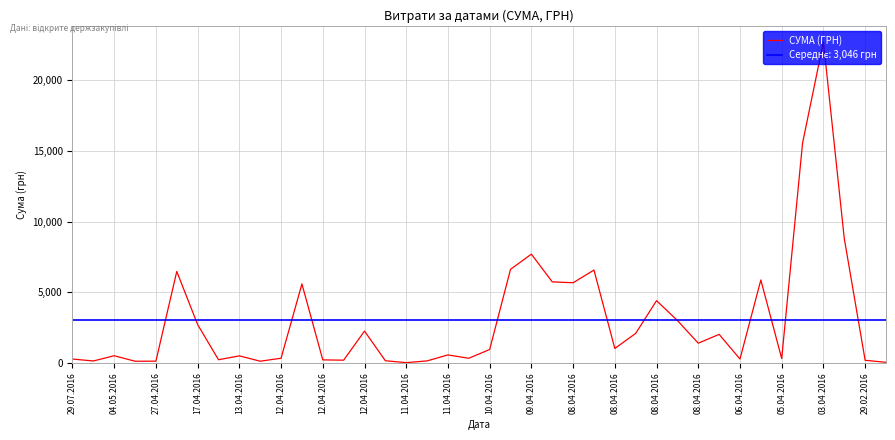

What is the difference between the values at 12.04.2016 and 37?

8583.5